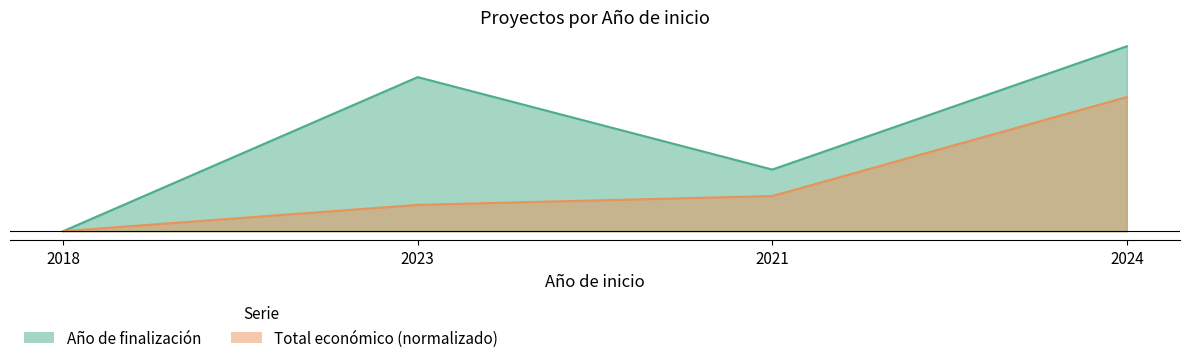

The value of Año de finalización at 2024 is 2.1. True or false?

False